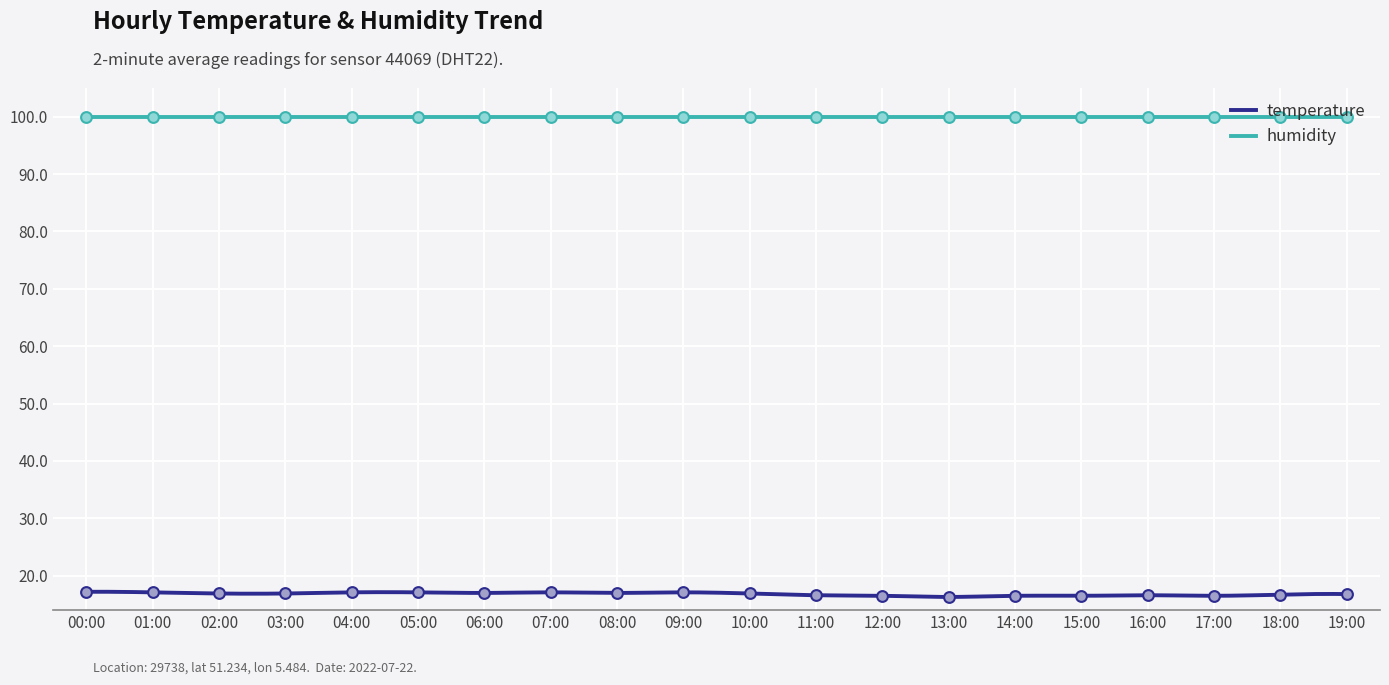

Which series has the widest spread of values?

temperature